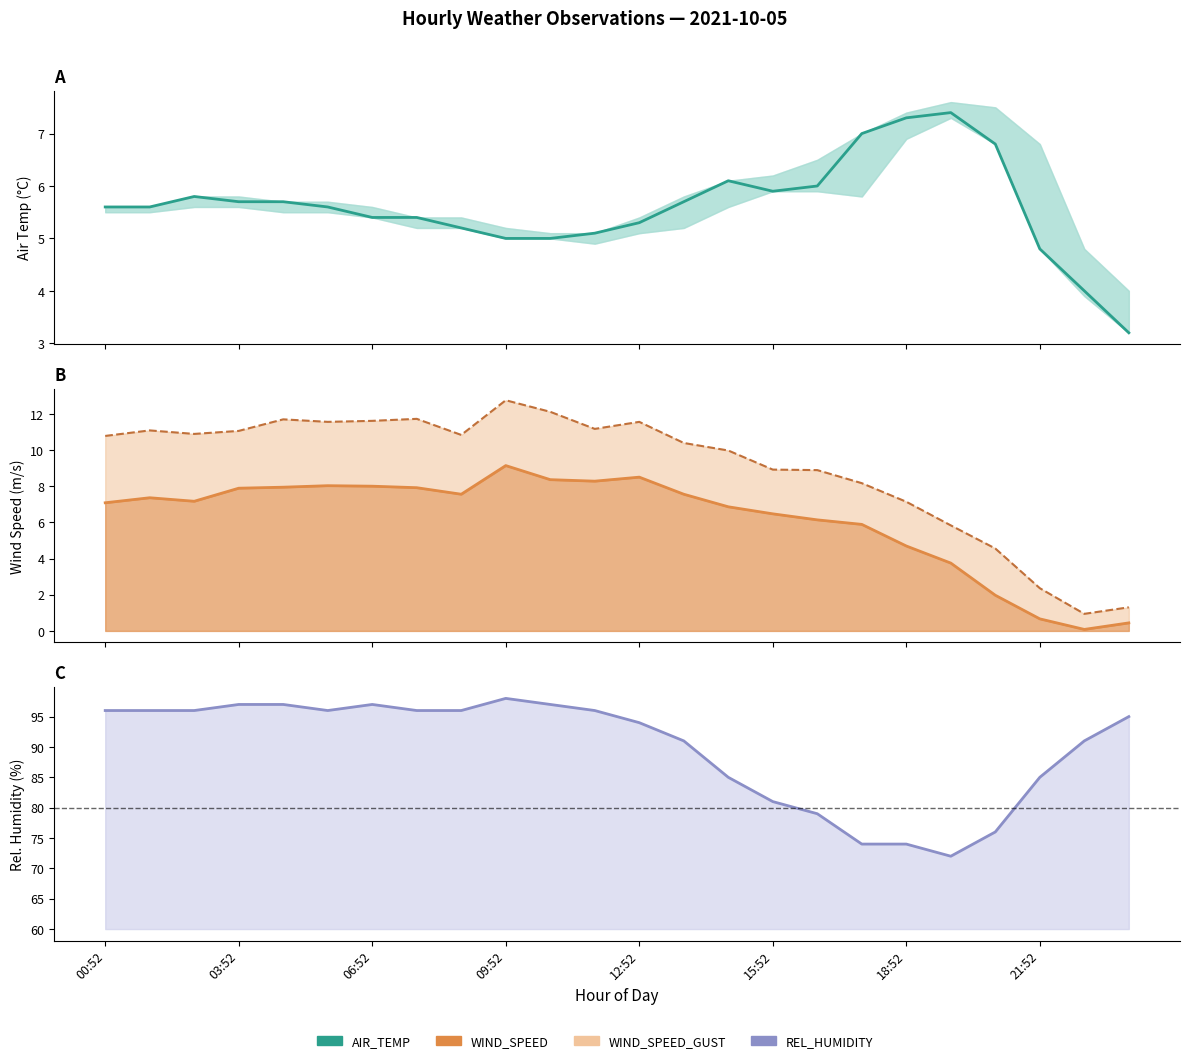

The value of REL_HUMIDITY at 13 is 123.9. True or false?

False